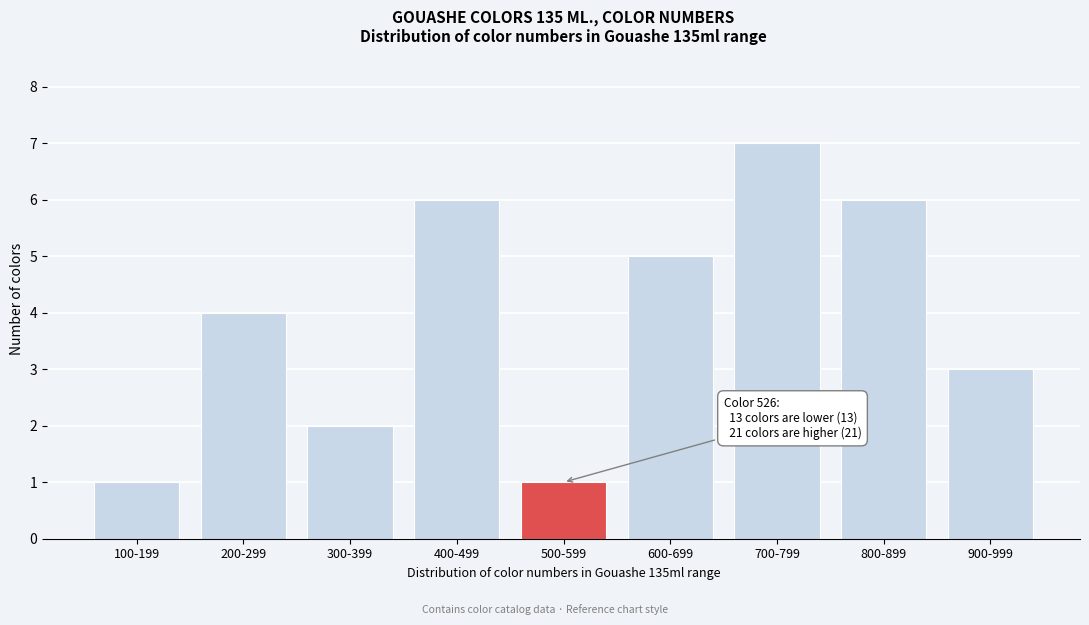

Reading right to left, transcribe all the data shown in this chart.

3	6	7	5	1	6	2	4	1